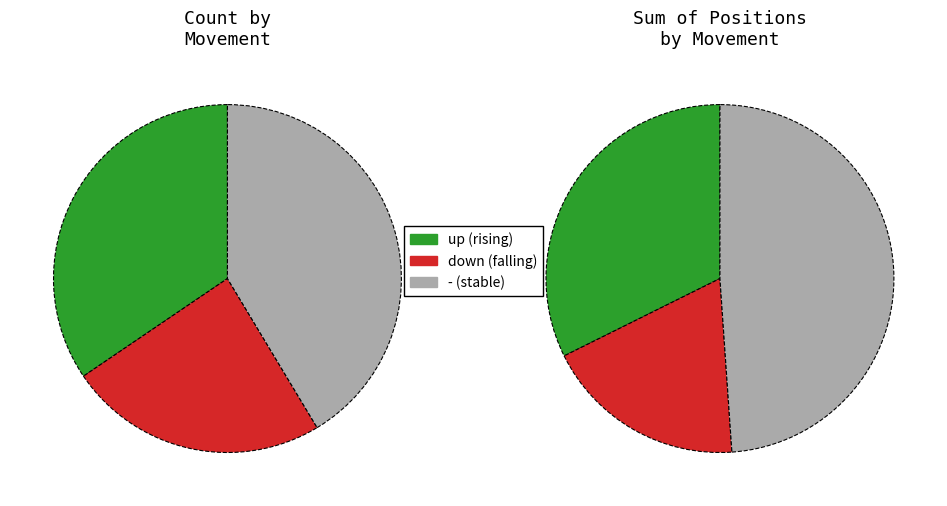

How many slices are in this pie chart?

3